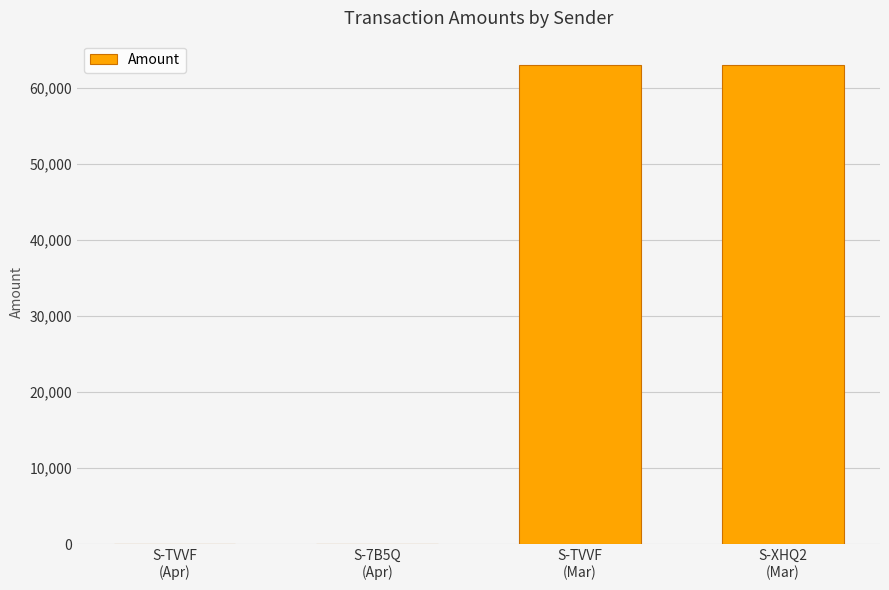

What is the approximate value at S-TVVF
(Mar)?

63056.9